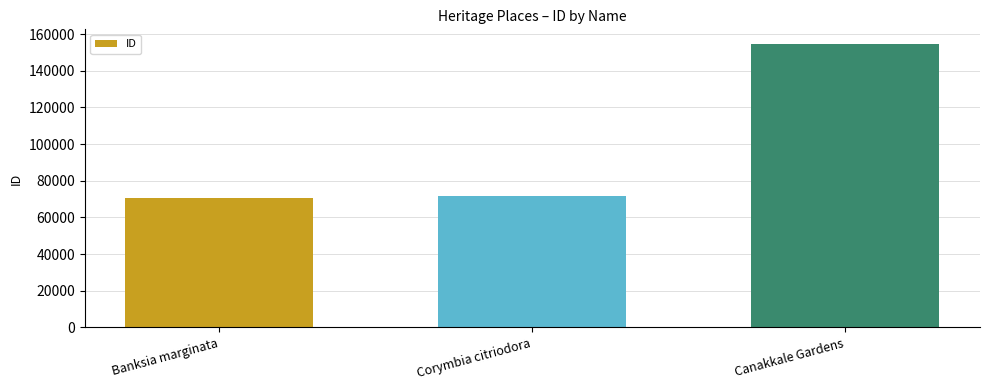

What is the sum of all values?

296915